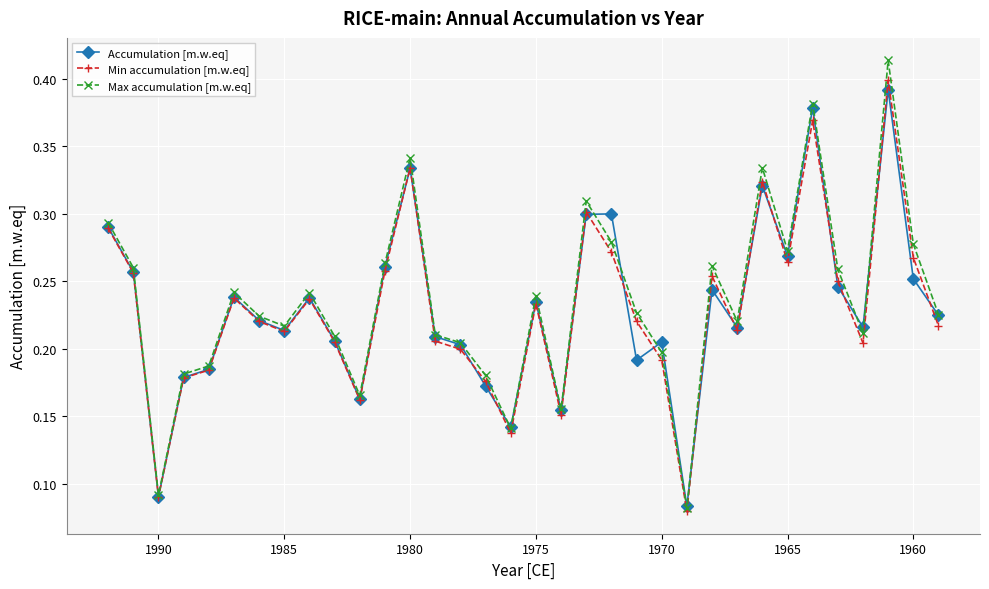

Reading left to right, extract all data points from this chart.

Accumulation [m.w.eq]: 0.3	0.3	0.1	0.2	0.2	0.2	0.2	0.2	0.2	0.2	0.2	0.3	0.3	0.2	0.2	0.2	0.1	0.2	0.2	0.3	0.3	0.2	0.2	0.1	0.2	0.2	0.3	0.3	0.4	0.2	0.2	0.4	0.3	0.2
Min accumulation [m.w.eq]: 0.3	0.3	0.1	0.2	0.2	0.2	0.2	0.2	0.2	0.2	0.2	0.3	0.3	0.2	0.2	0.2	0.1	0.2	0.2	0.3	0.3	0.2	0.2	0.1	0.3	0.2	0.3	0.3	0.4	0.3	0.2	0.4	0.3	0.2
Max accumulation [m.w.eq]: 0.3	0.3	0.1	0.2	0.2	0.2	0.2	0.2	0.2	0.2	0.2	0.3	0.3	0.2	0.2	0.2	0.1	0.2	0.2	0.3	0.3	0.2	0.2	0.1	0.3	0.2	0.3	0.3	0.4	0.3	0.2	0.4	0.3	0.2